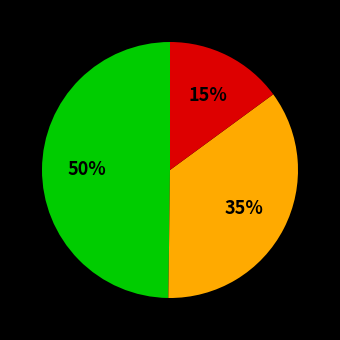

To the nearest percent, what is the average slice percentage?

33%